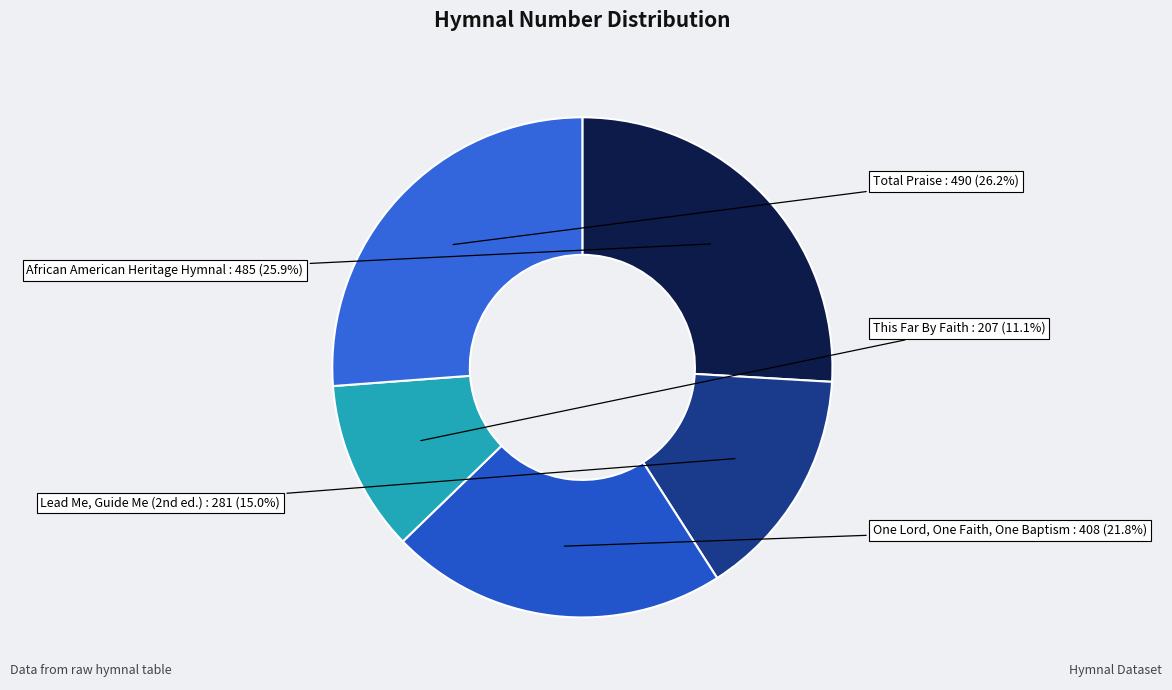

To the nearest percent, what is the average slice percentage?

20%